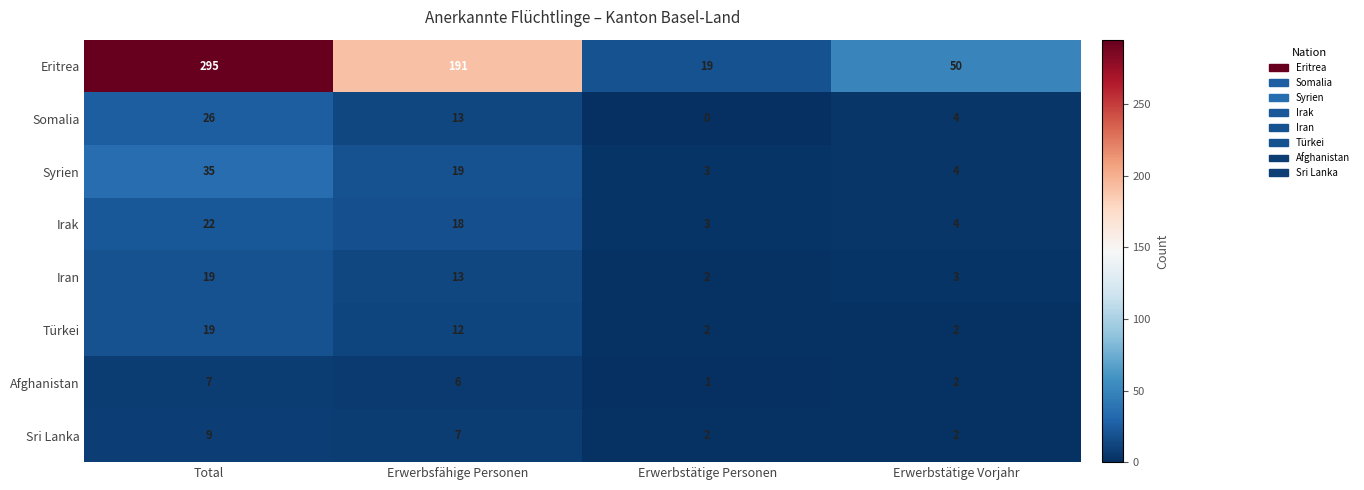

True or false: Iran has a value of 3 at Erwerbstätige Vorjahr.

True